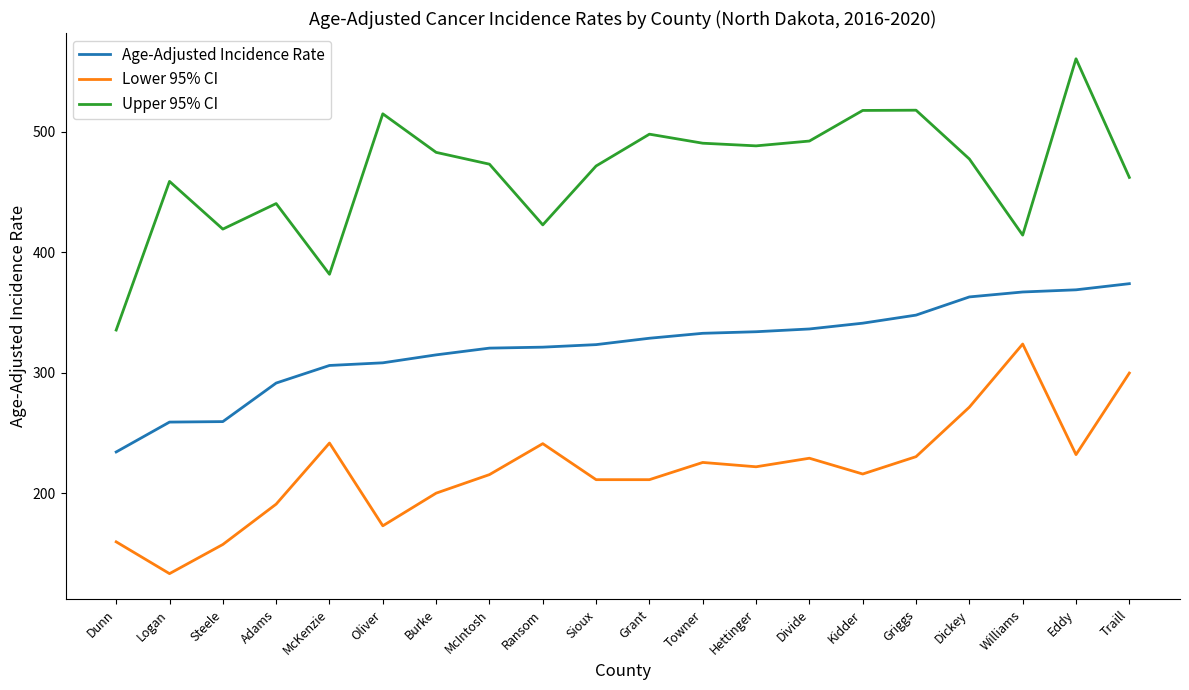

True or false: Lower 95% CI has more than 2 interior local peaks.

True